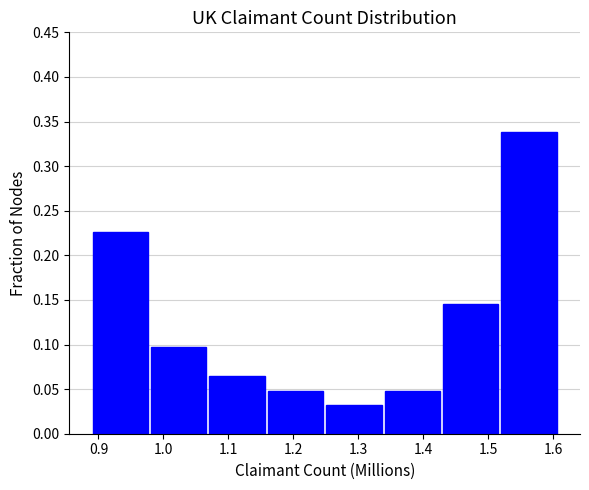

Reading left to right, transcribe this chart: for each bar, give the range it covers on the x-axis and its height. Neither the bar edges nor the heights are printed on the chart, so give them approximately, as read against the axes.

0.89 to 0.98: 0.225
0.98 to 1.07: 0.095
1.07 to 1.16: 0.065
1.16 to 1.25: 0.050
1.25 to 1.34: 0.030
1.34 to 1.43: 0.050
1.43 to 1.52: 0.145
1.52 to 1.61: 0.340